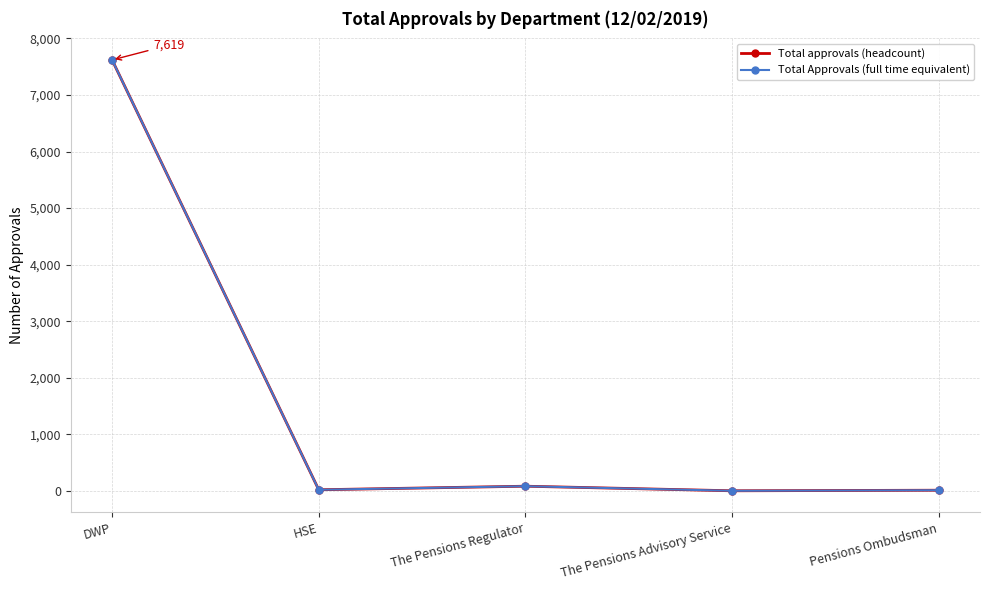

What is the label of the 5th point from the right?

DWP